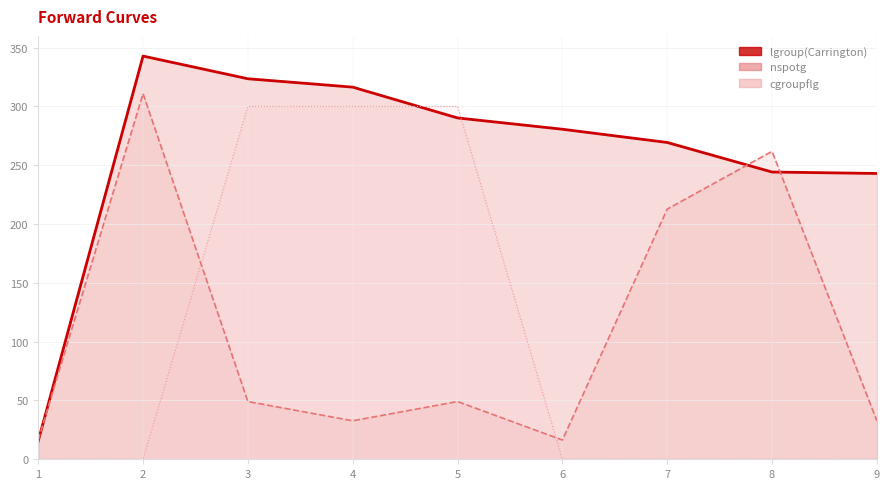

True or false: cgroupflg has more than 0 interior local peaks.

False